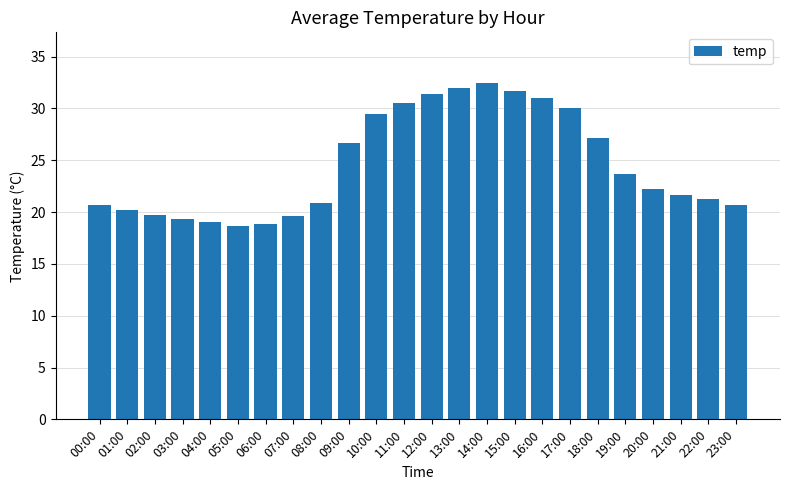

What is the ratio of the value at 11:00 to the value at 02:00?

1.5